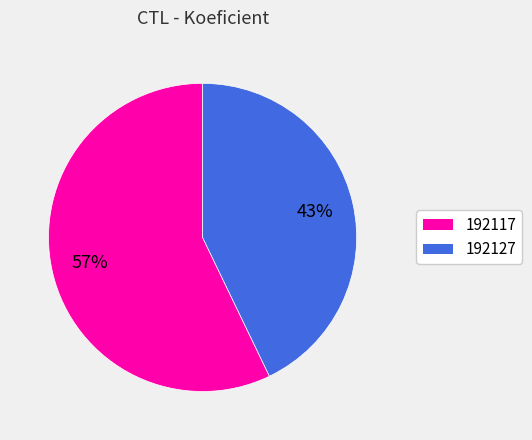

What is the largest slice in the pie chart?

192117